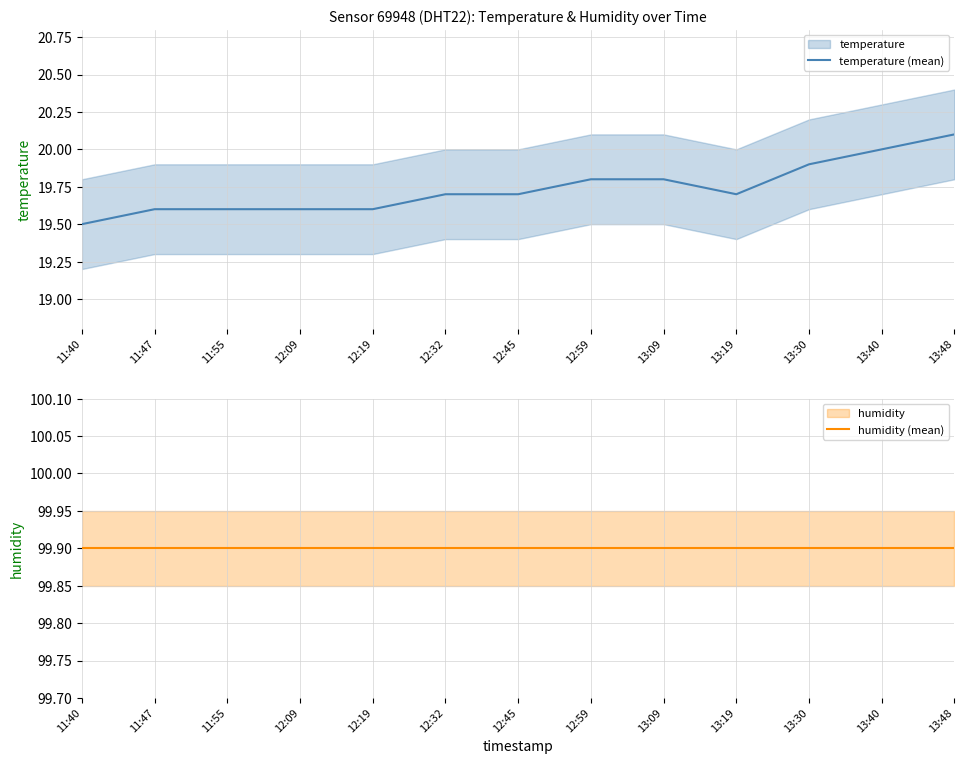

True or false: humidity (mean) and temperature (mean) intersect in this chart.

False